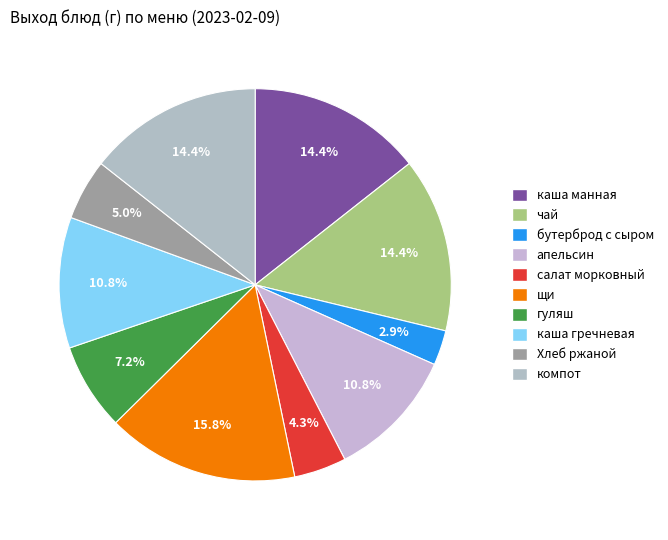

To the nearest percent, what is the difference between the largest and smallest slice percentages?

13%